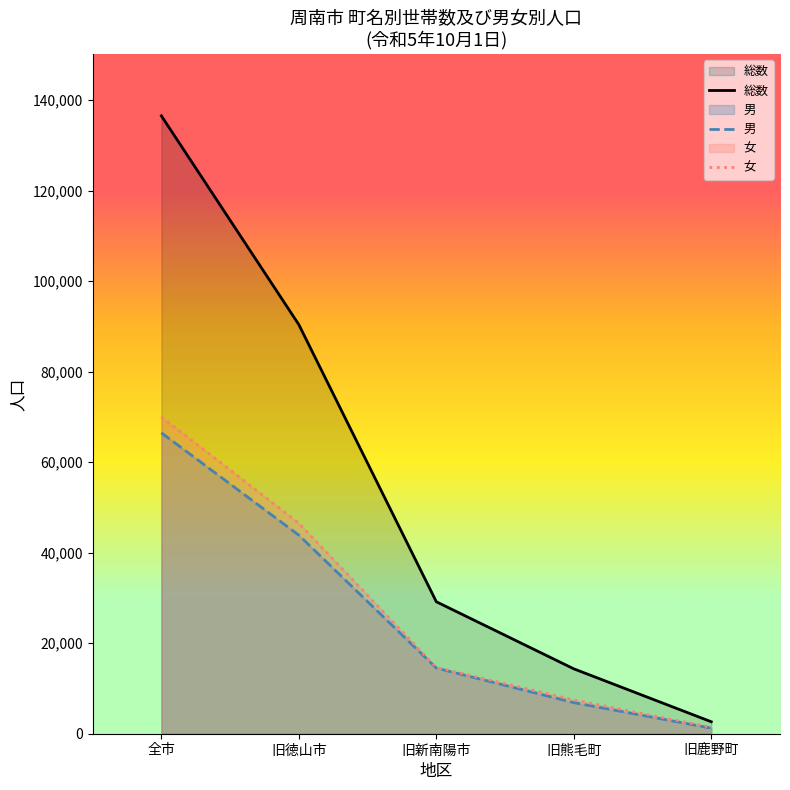

What is the total value across all series at 旧徳山市?

180758